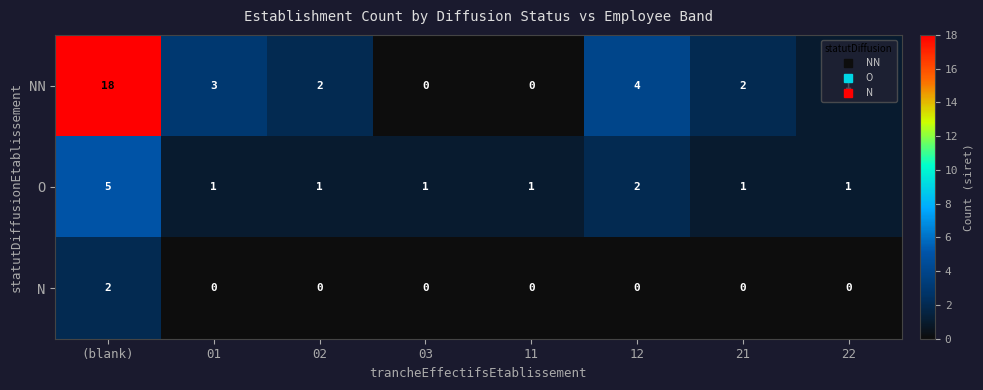

Where does the NN series first go above 2?

(blank)